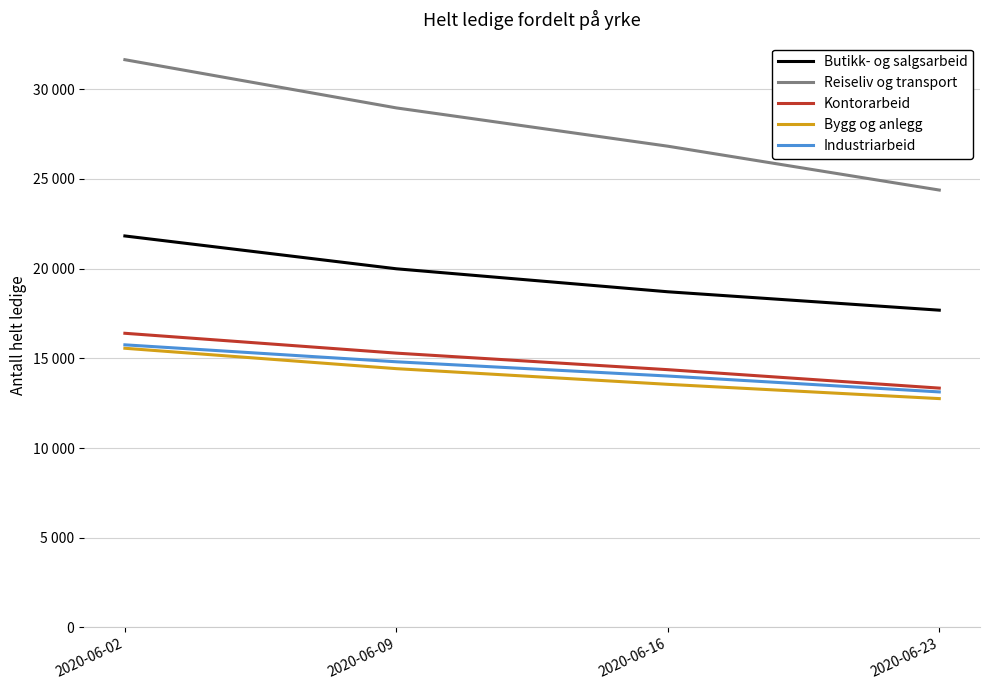

What value does the Bygg og anlegg series have at 2020-06-09?

14424